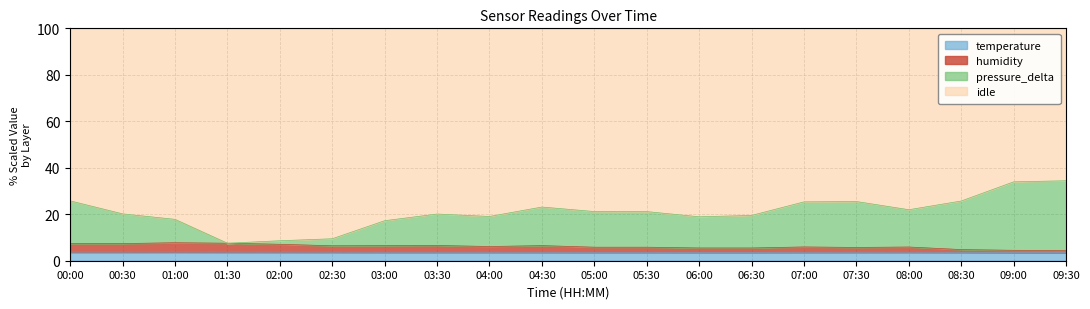

What position from the right is 06:00?

8